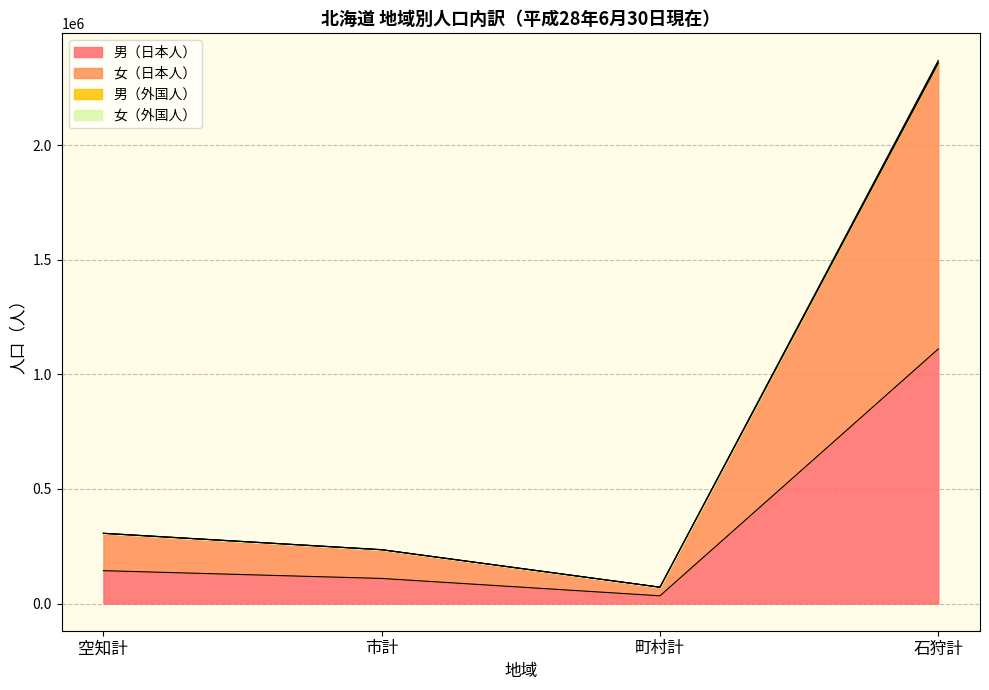

What is the value of the 男（日本人） point at the 2nd from the left?

109620